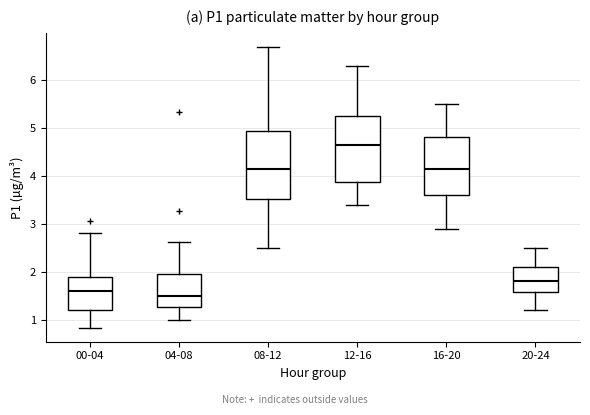

Which box's median line is the highest?

12-16